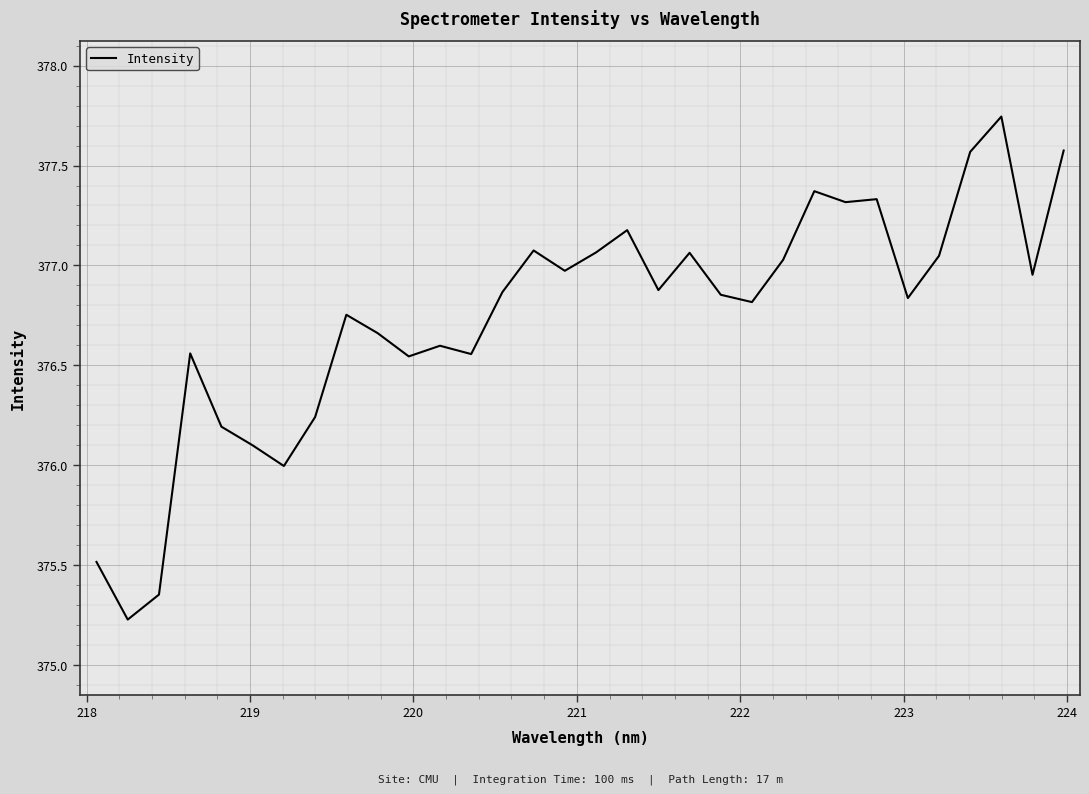

What is the difference between the maximum and minimum values?

2.5